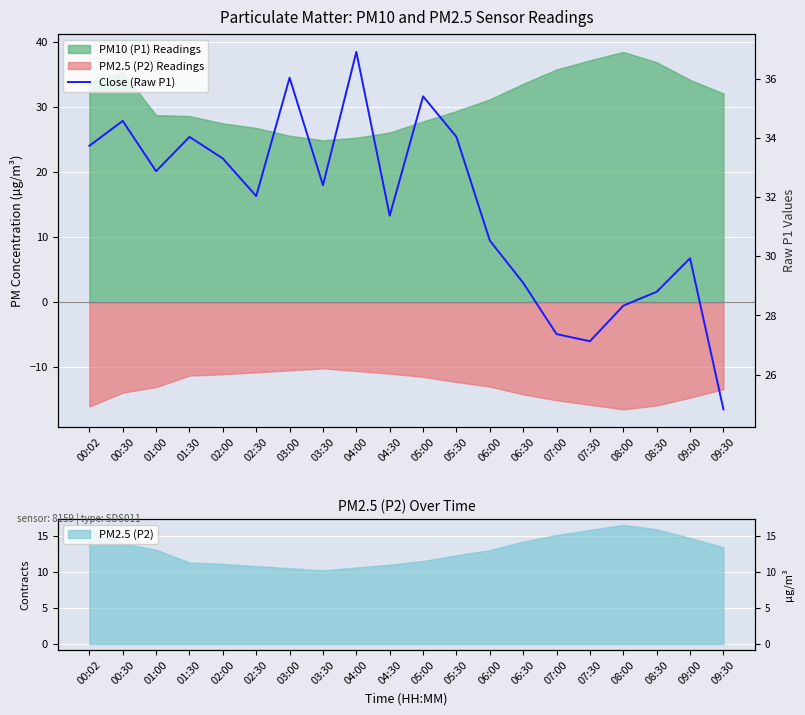

Which has a higher value, 08:00 or 09:30?

08:00